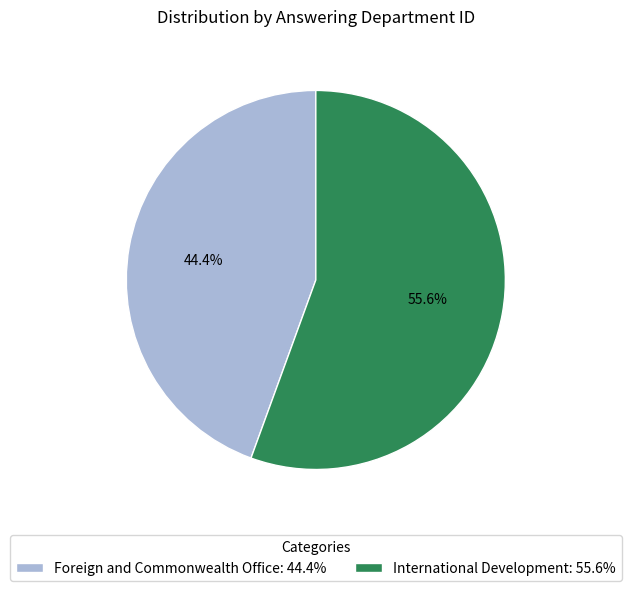

Is Foreign and Commonwealth Office the majority of the pie?

No